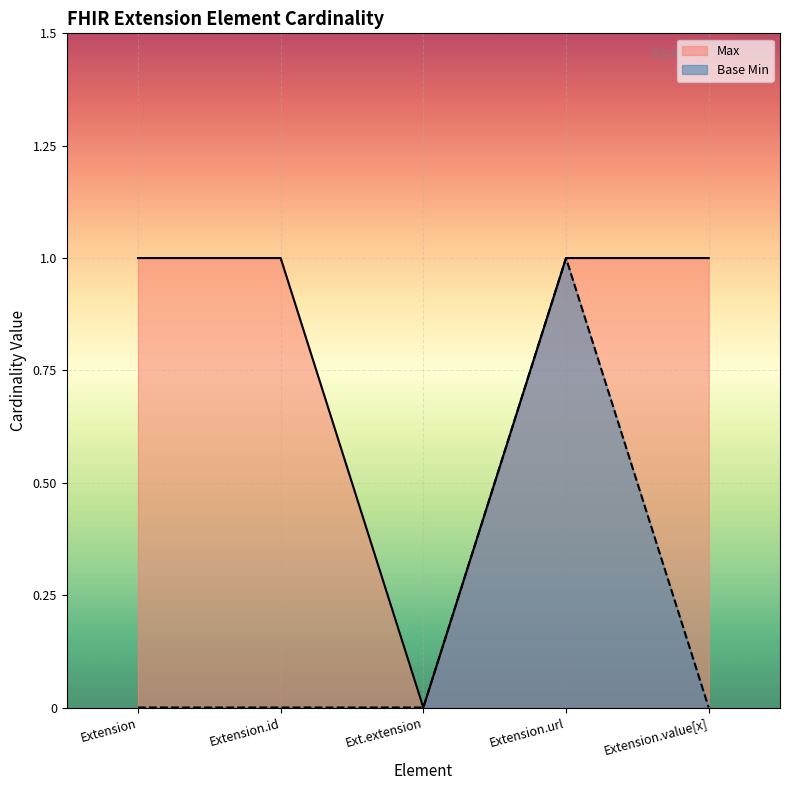

At which category is the sum across all series the highest?

Extension.url